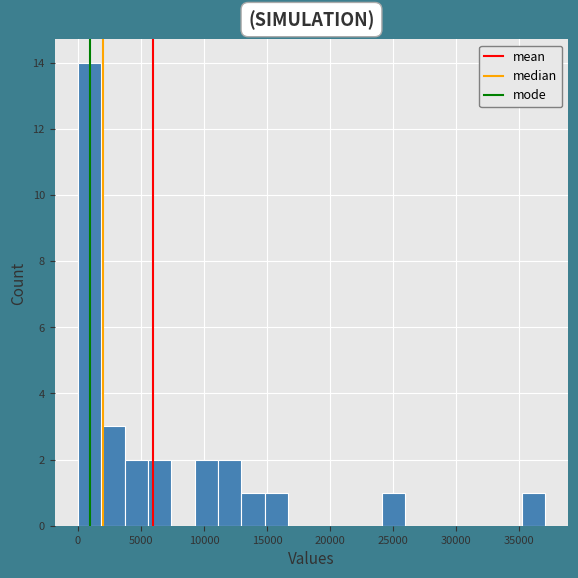

Read against the x-axis, roughly where is the centre of the tallest bar?

1000